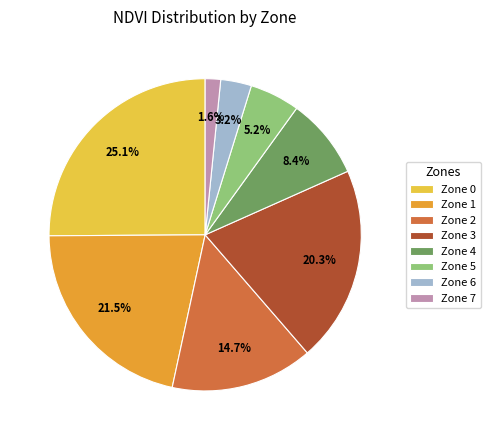

Count the number of slices in the pie.

8